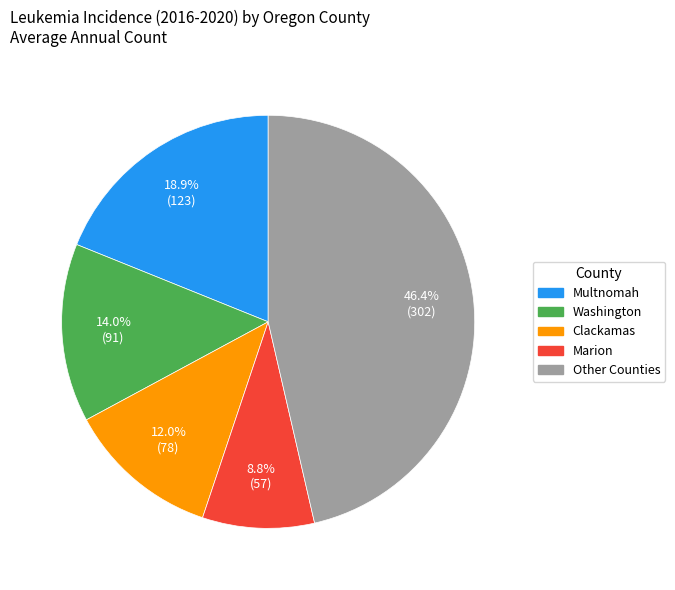

Is there any slice that represents more than half of the pie?

No